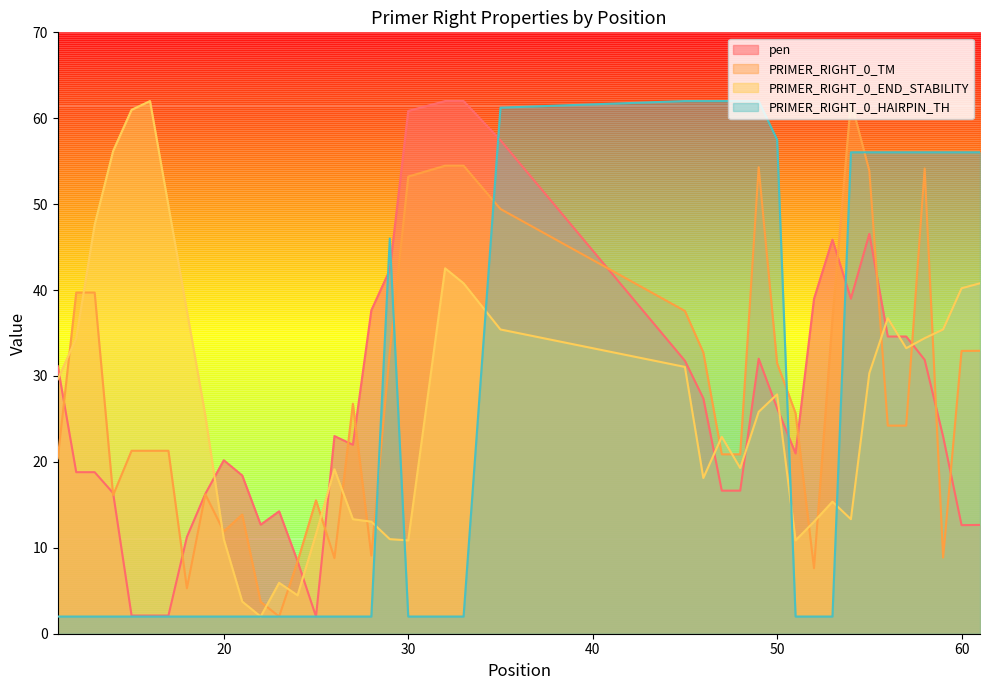

How many intersections are there between PRIMER_RIGHT_0_END_STABILITY and PRIMER_RIGHT_0_TM?

16